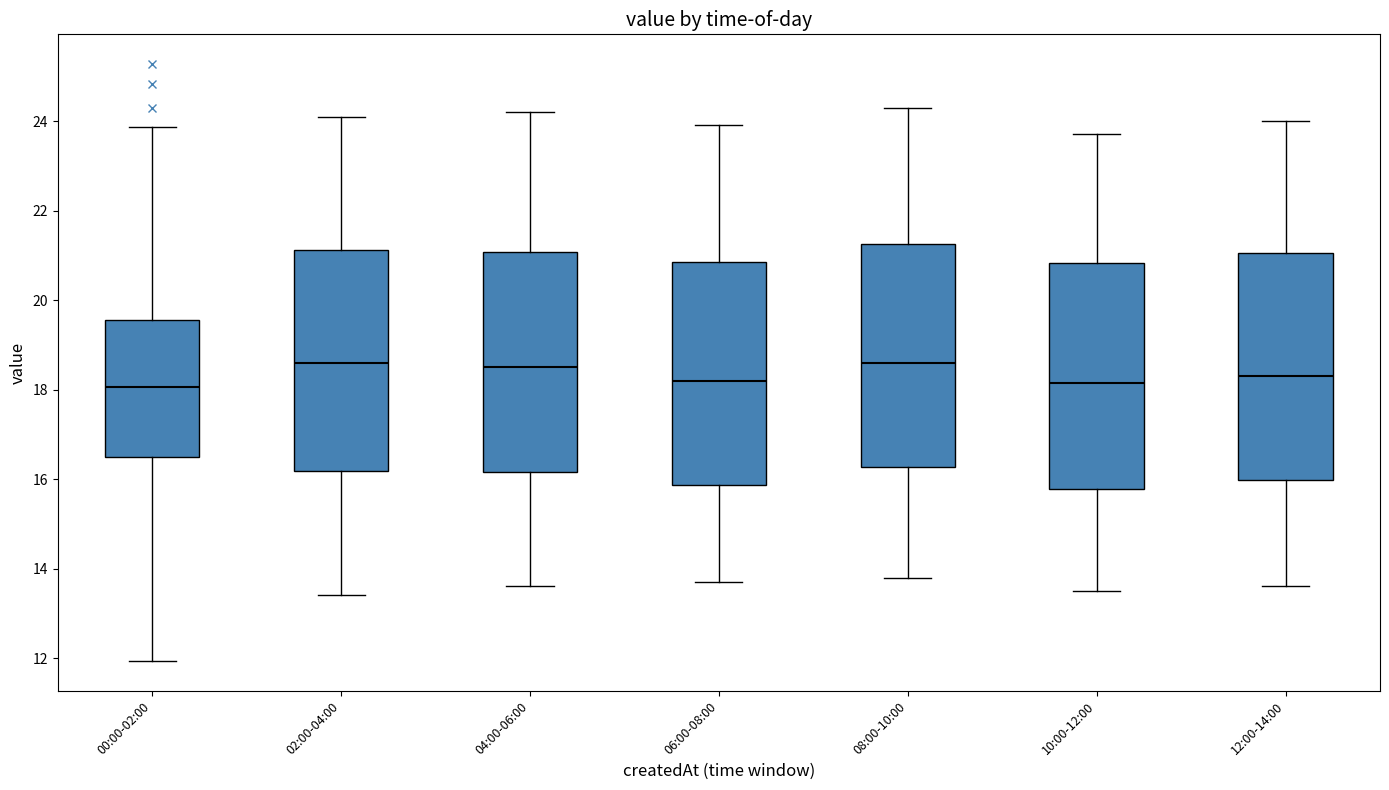

Where does the lower whisker of the box for 10:00-12:00 end on the y-axis? The values are not printed on the chart, so give them approximately, as read against the axis.

13.6